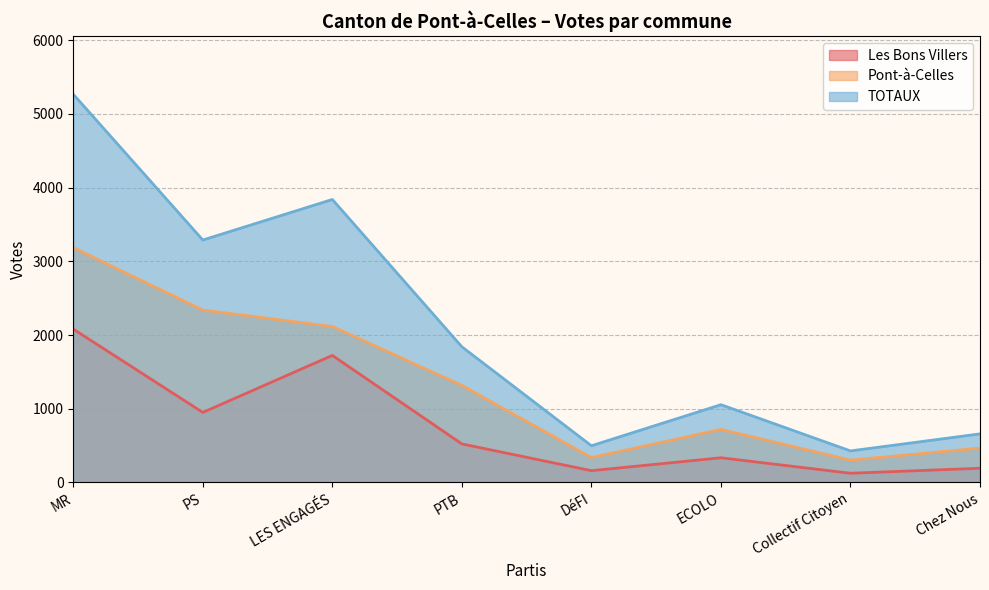

Between PS and DéFI, which series saw the biggest shift?

TOTAUX